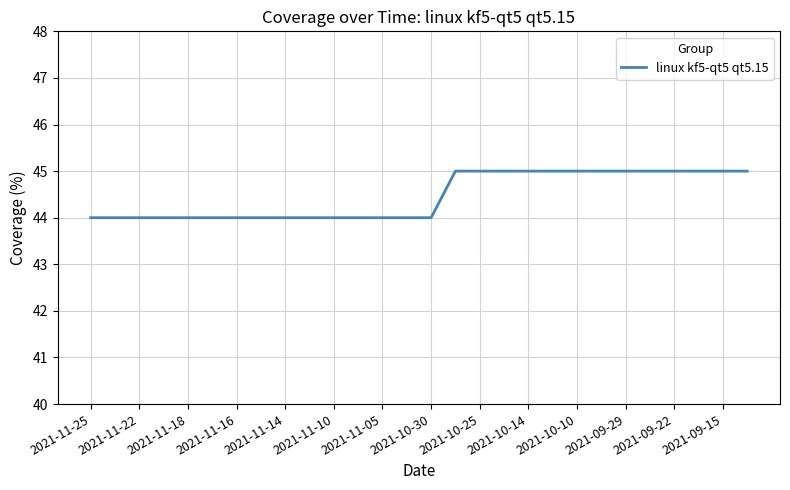

Reading left to right, list all the values displayed in this chart.

44	44	44	44	44	44	44	44	44	44	44	44	44	44	44	45	45	45	45	45	45	45	45	45	45	45	45	45